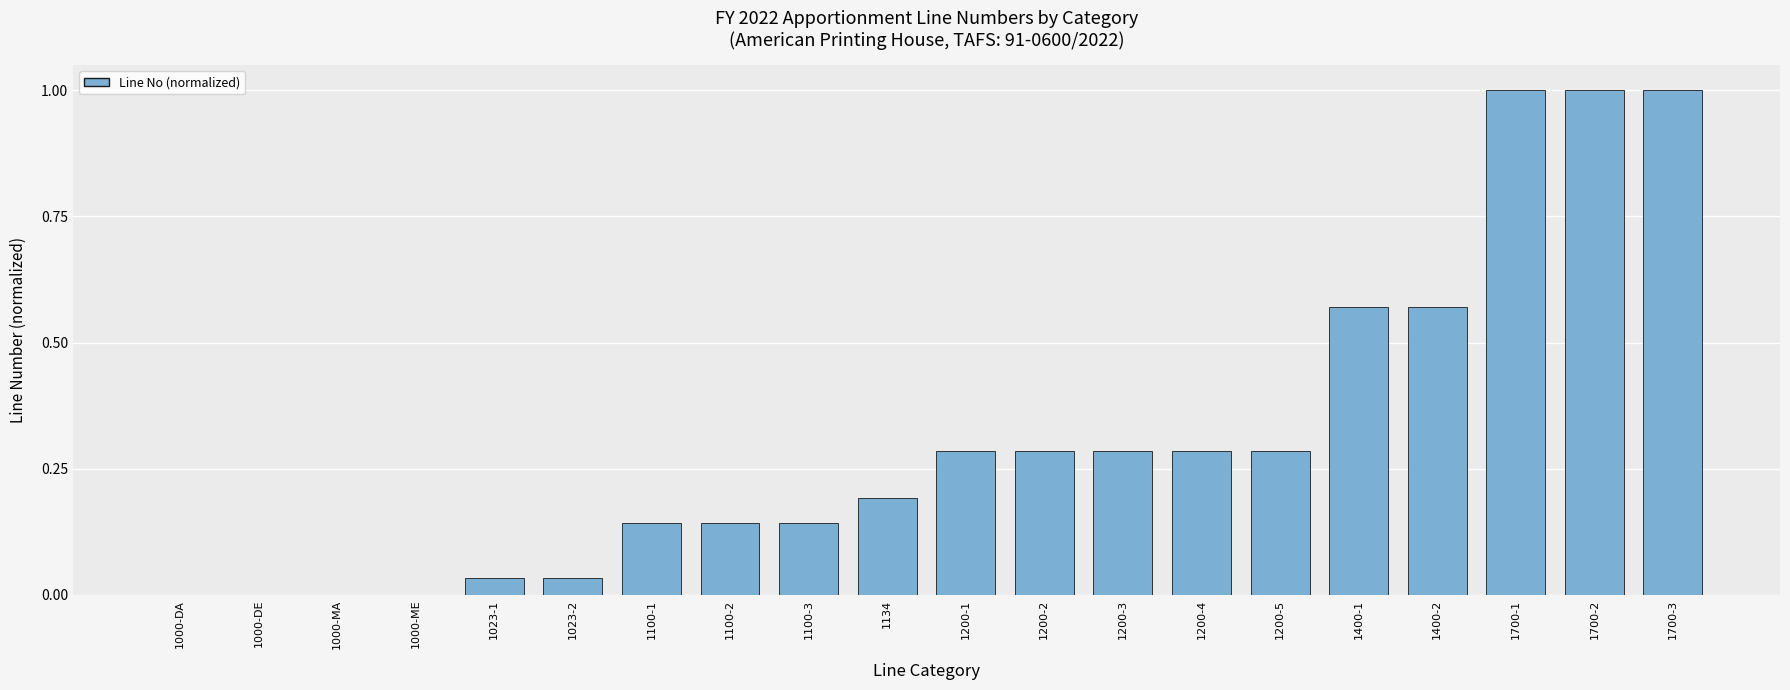

The chart shows a value of 0.0 at 1000-DA. True or false?

True